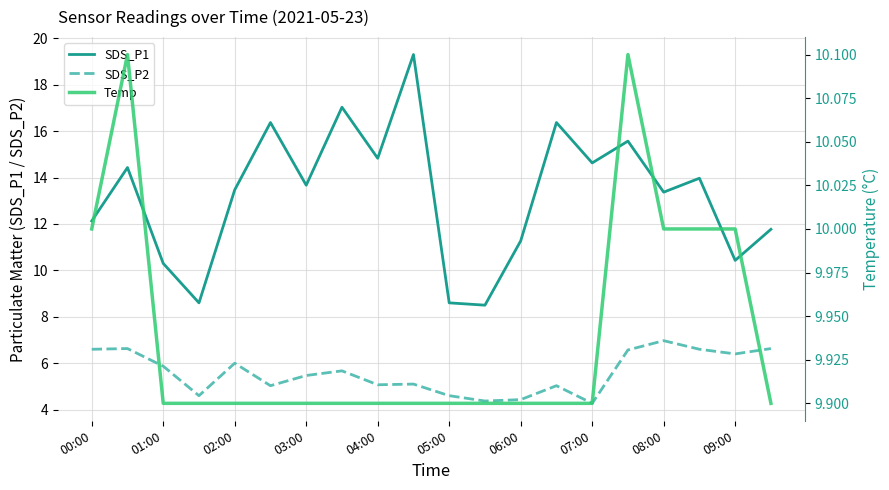

What is the difference between the second highest and minimum values in the SDS_P2 series?

2.4